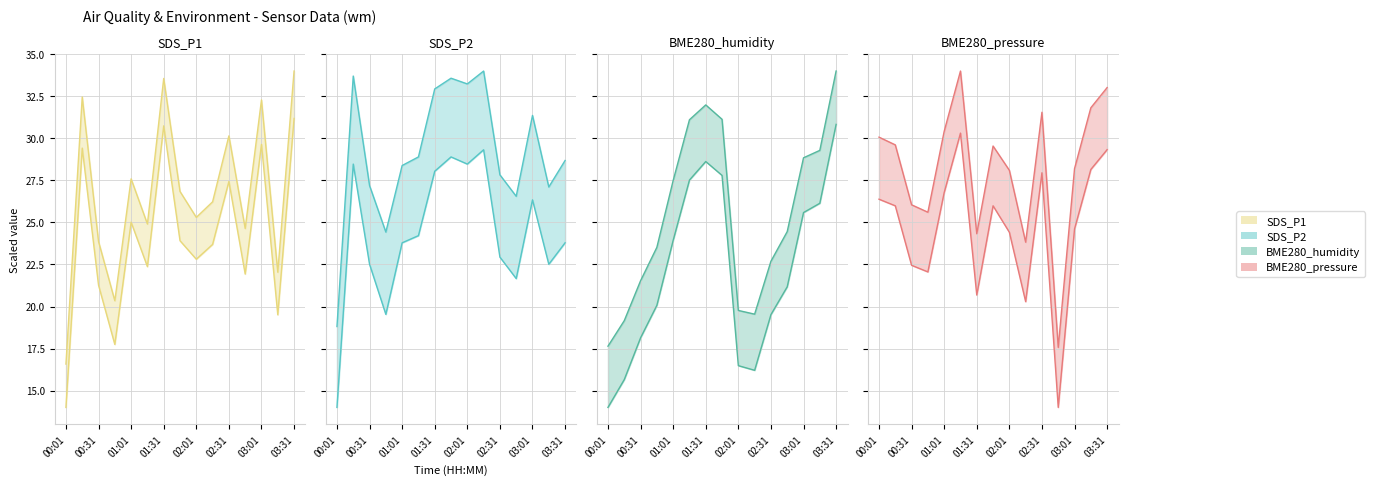

The BME280_humidity series shows 19.8 at 02:01. True or false?

True